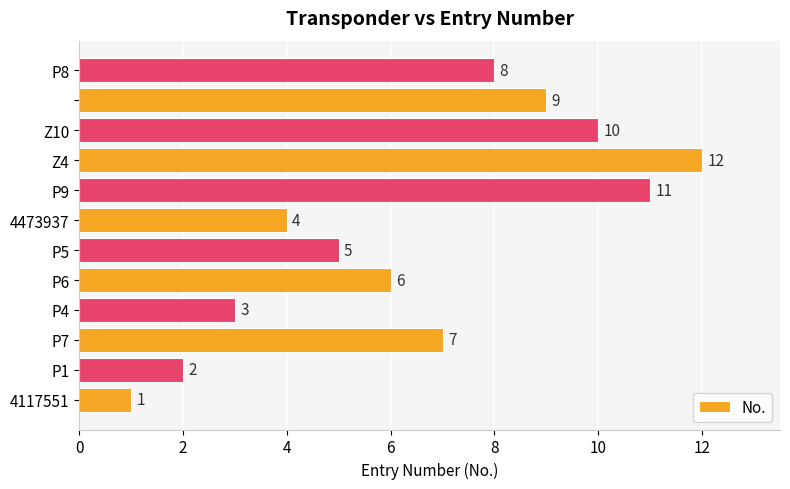

Reading bottom to top, list all the values displayed in this chart.

1	2	7	3	6	5	4	11	12	10	9	8